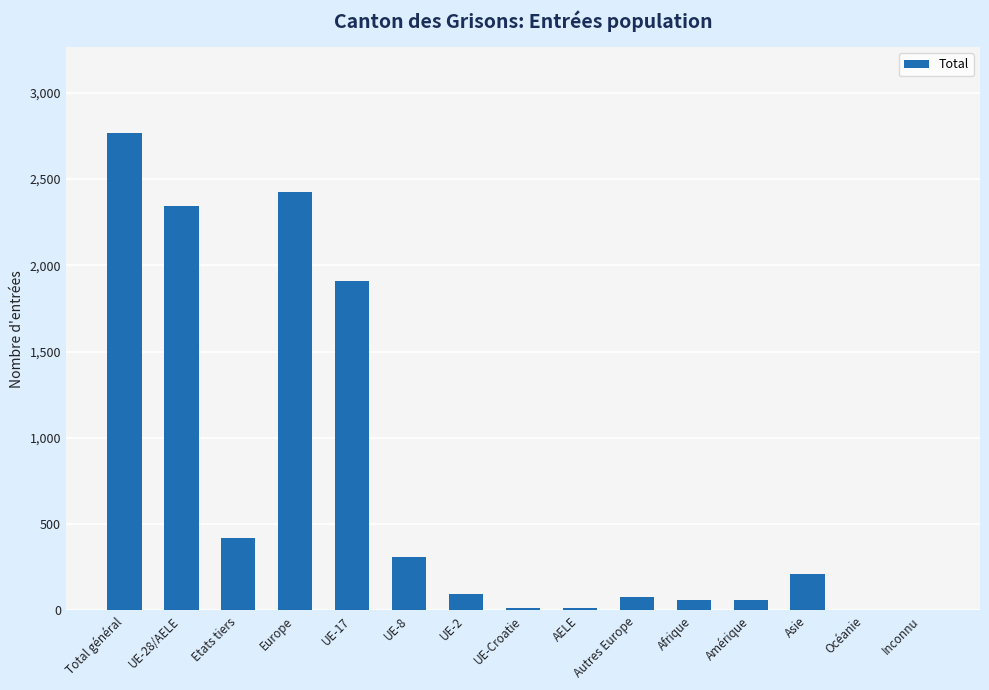

Where does the data first go above 93?

Total général